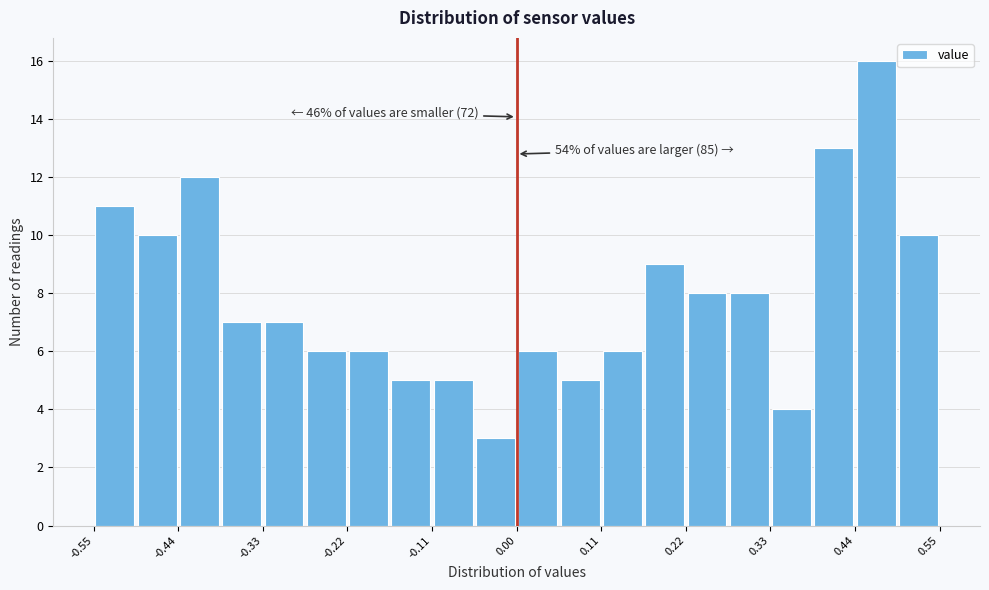

Read against the x-axis, roughly where is the centre of the tallest bar?

0.46